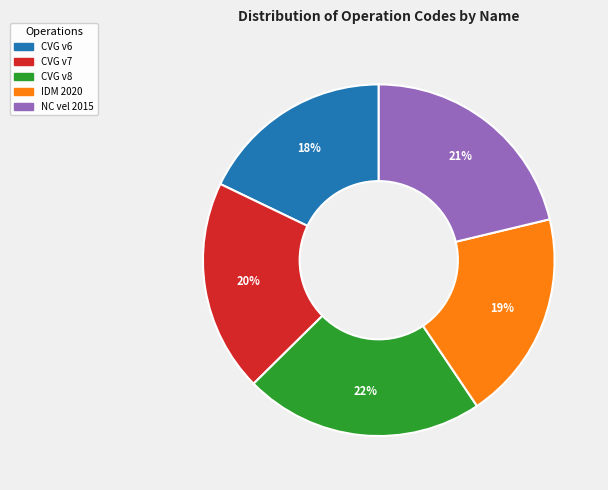

What is the largest slice in the pie chart?

CVG v8